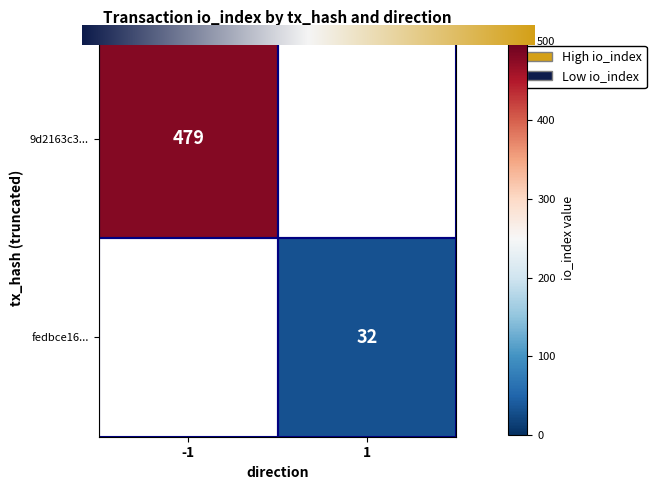

What is the difference between the 9d2163c34beb74741ea737baec13091c77c638e values at direction and io_index?

480